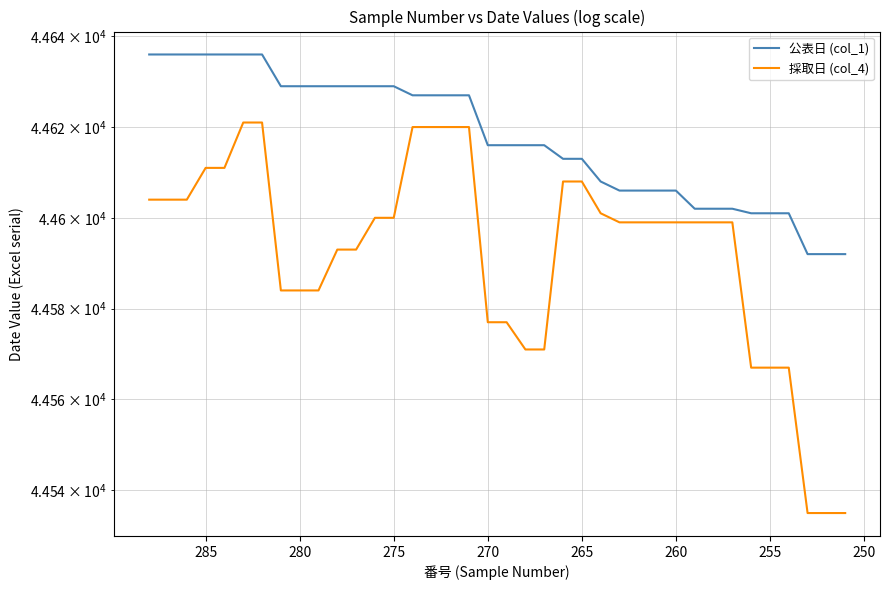

Reading right to left, extract all data points from this chart.

公表日 (col_1): 44592	44592	44592	44601	44601	44601	44602	44602	44602	44606	44606	44606	44606	44608	44613	44613	44616	44616	44616	44616	44627	44627	44627	44627	44629	44629	44629	44629	44629	44629	44629	44636	44636	44636	44636	44636	44636	44636
採取日 (col_4): 44535	44535	44535	44567	44567	44567	44599	44599	44599	44599	44599	44599	44599	44601	44608	44608	44571	44571	44577	44577	44620	44620	44620	44620	44600	44600	44593	44593	44584	44584	44584	44621	44621	44611	44611	44604	44604	44604